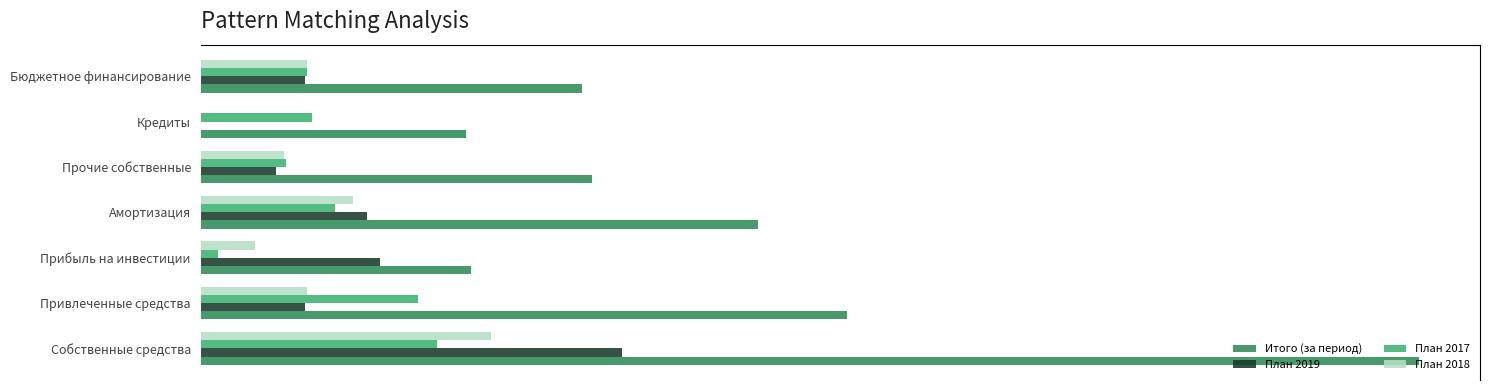

Reading left to right, list all the values displayed in this chart.

Итого (за период): 442940.6	234946.2	98139.2	202553.0	142248.4	96461.1	138485.1
План 2019: 153072.9	37824.0	65231.7	60440.2	27401.0	0.0	37824.0
План 2017: 86029.1	79074.2	6172.9	48757.9	31098.3	40560.2	38514.0
План 2018: 105465.3	38617.0	19737.0	55334.0	30394.3	0.0	38617.0